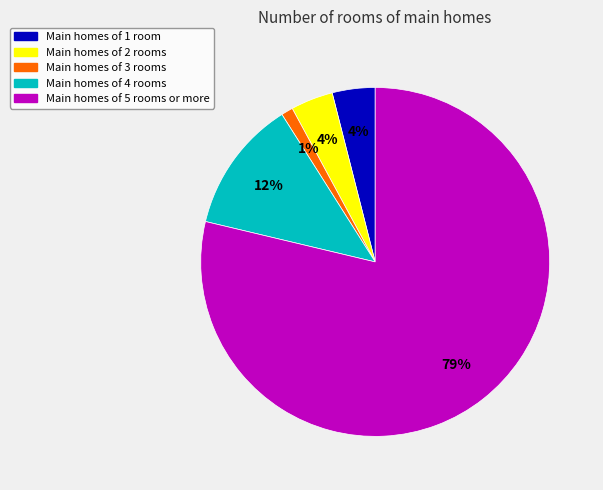

How many segments does this pie chart have?

5